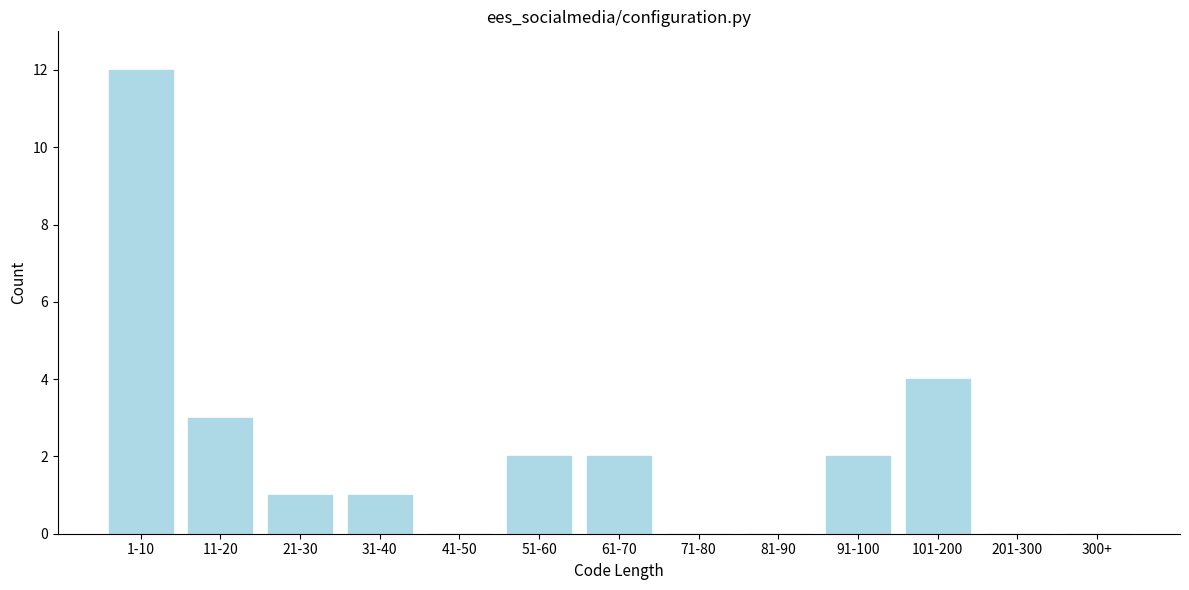

Reading left to right, transcribe all the data shown in this chart.

1-10=12	11-20=3	21-30=1	31-40=1	41-50=0	51-60=2	61-70=2	71-80=0	81-90=0	91-100=2	101-200=4	201-300=0	300+=0